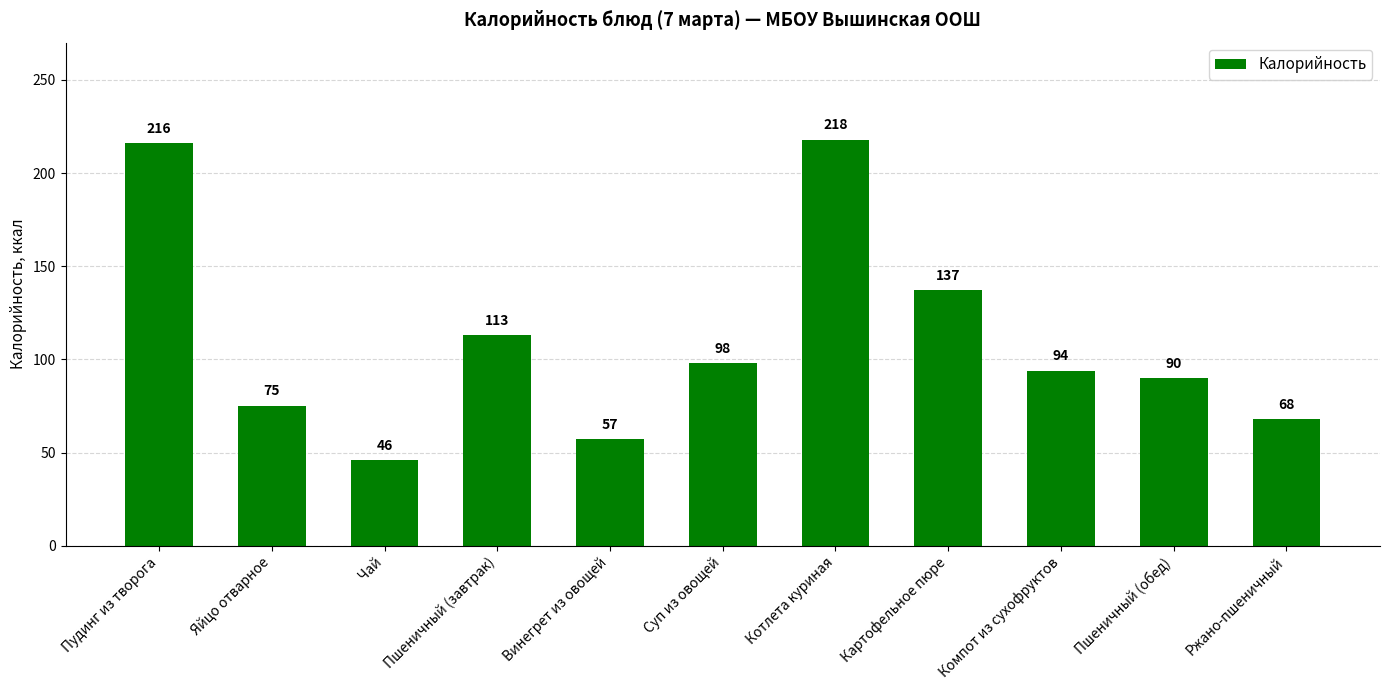

Rank the categories by value from lowest to highest.

Чай, Винегрет из овощей, Ржано-пшеничный, Яйцо отварное, Пшеничный (обед), Компот из сухофруктов, Суп из овощей, Пшеничный (завтрак), Картофельное пюре, Пудинг из творога, Котлета куриная